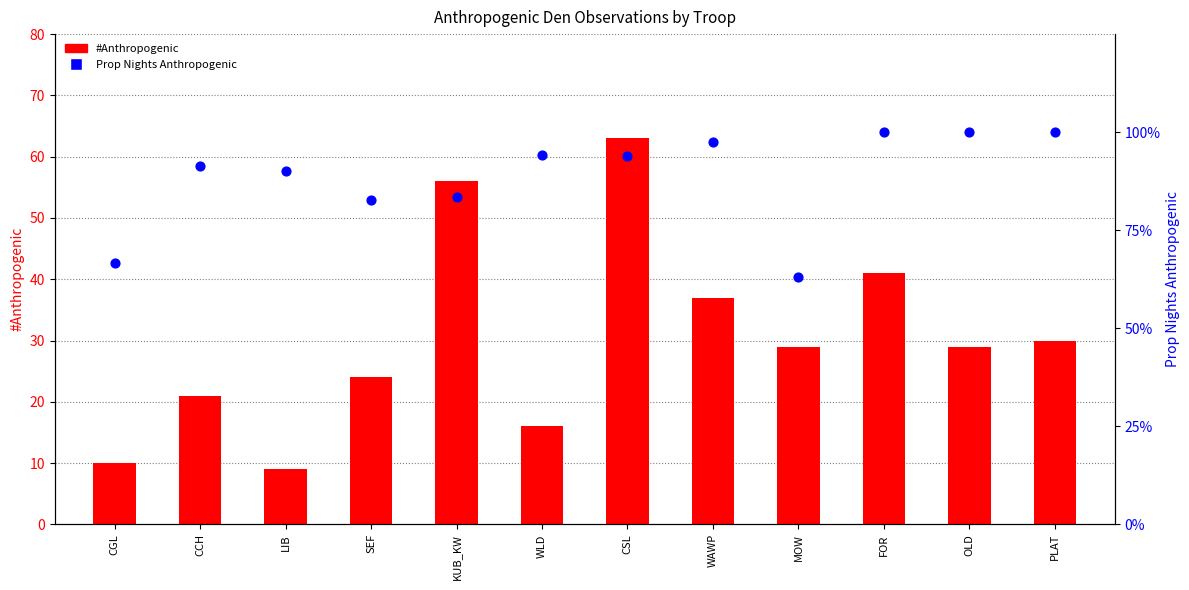

What are all the series names shown in the legend?

#Anthropogenic, Prop Nights Anthropogenic